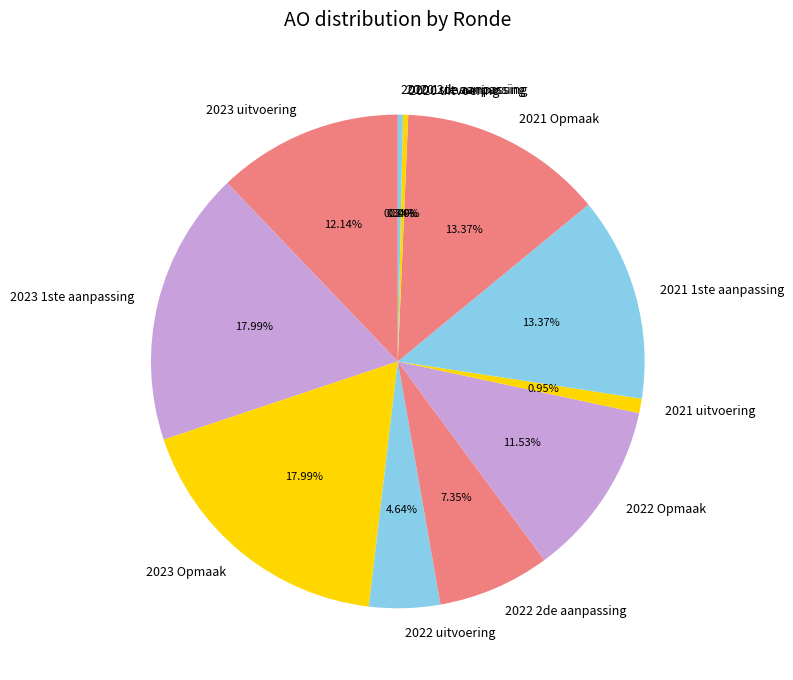

Between 2020 1ste aanpassing and 2023 uitvoering, which is larger?

2023 uitvoering